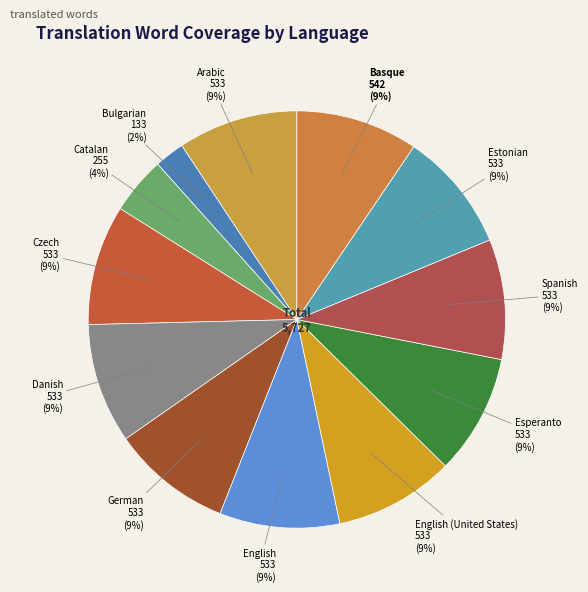

What percentage is the English (United States) slice, to the nearest percent?

9%